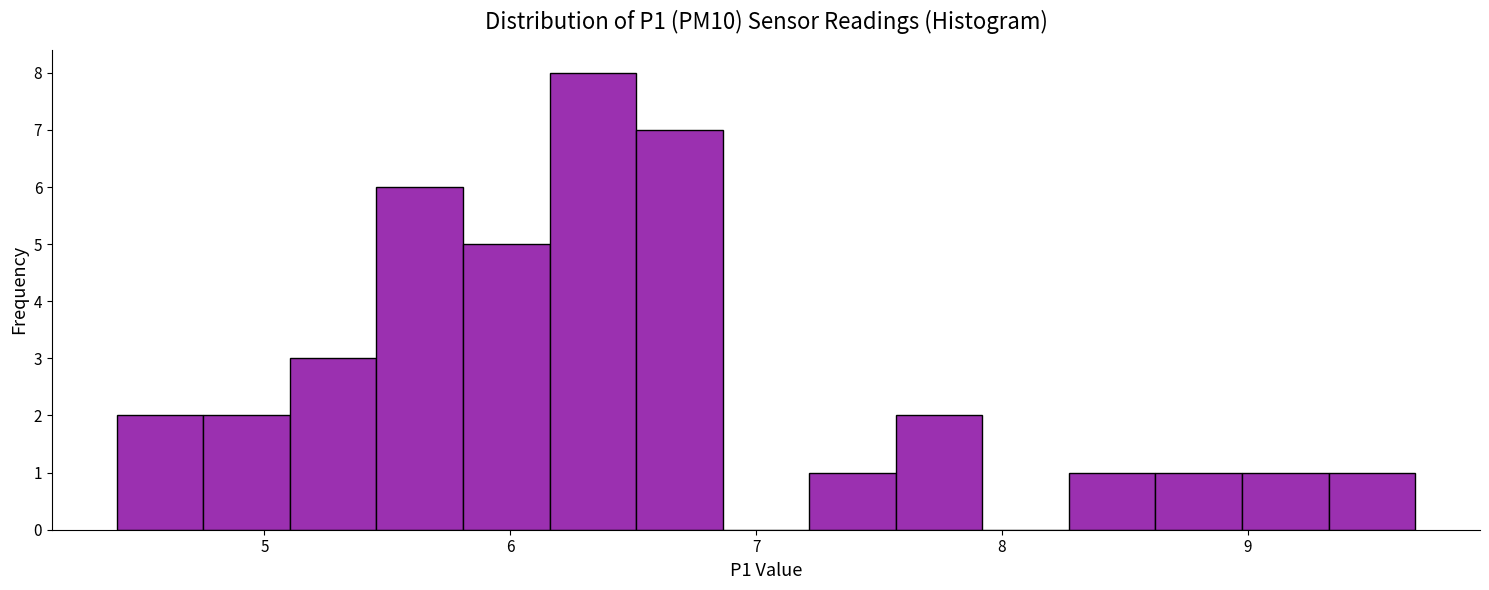

Read against the x-axis, roughly where is the centre of the tallest bar?

6.3